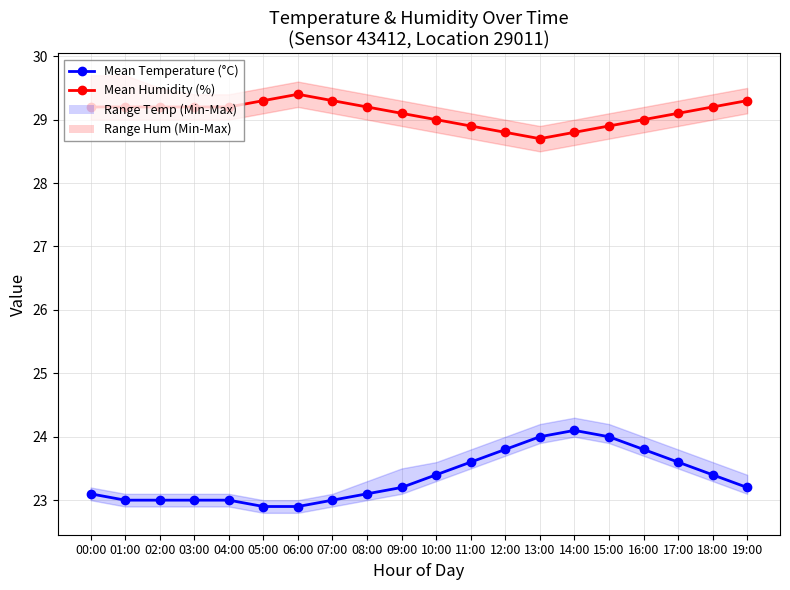

Which series has the largest total across all categories?

Mean Humidity (%)